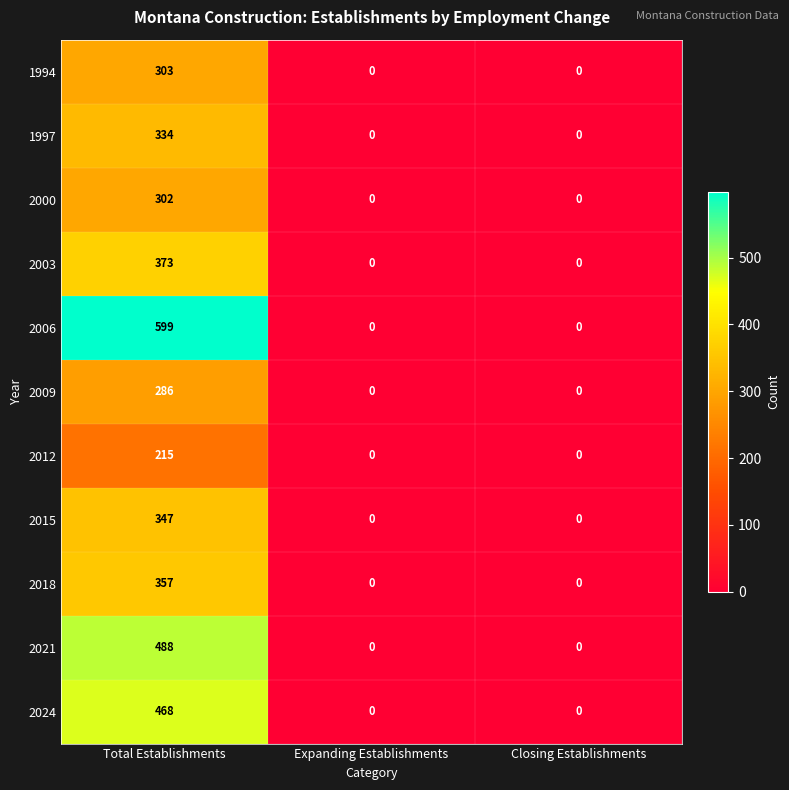

List the series in order of their peak value, highest first.

2006, 2021, 2024, 2003, 2018, 2015, 1997, 1994, 2000, 2009, 2012